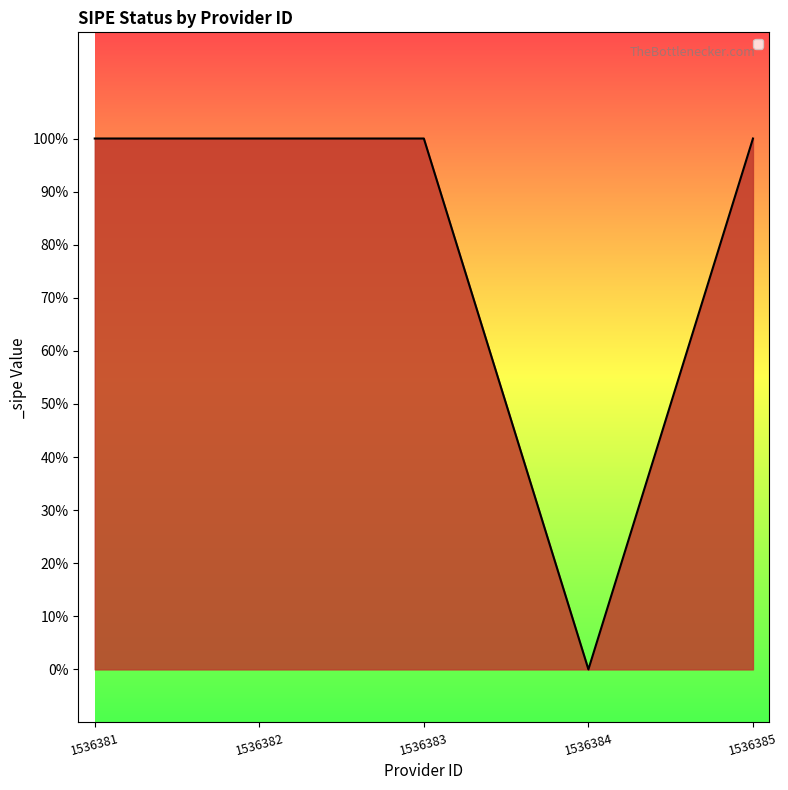

Does the chart have visible grid lines?

No